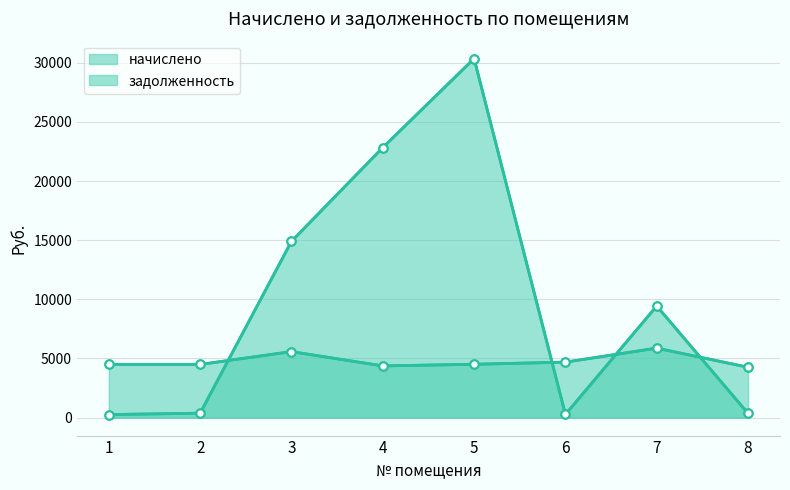

True or false: задолженность has more than 2 points higher than both neighbors.

False